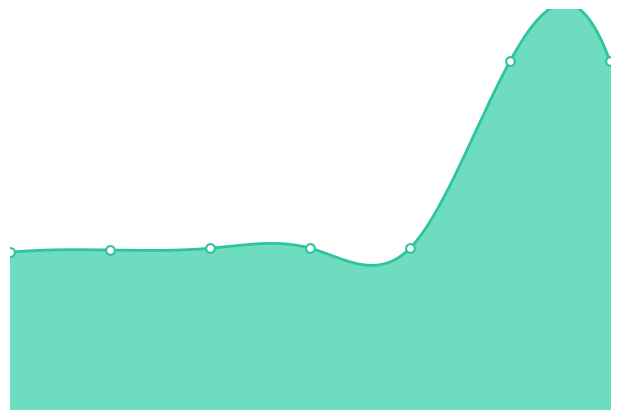

Between 0 and 6, which is larger?

6